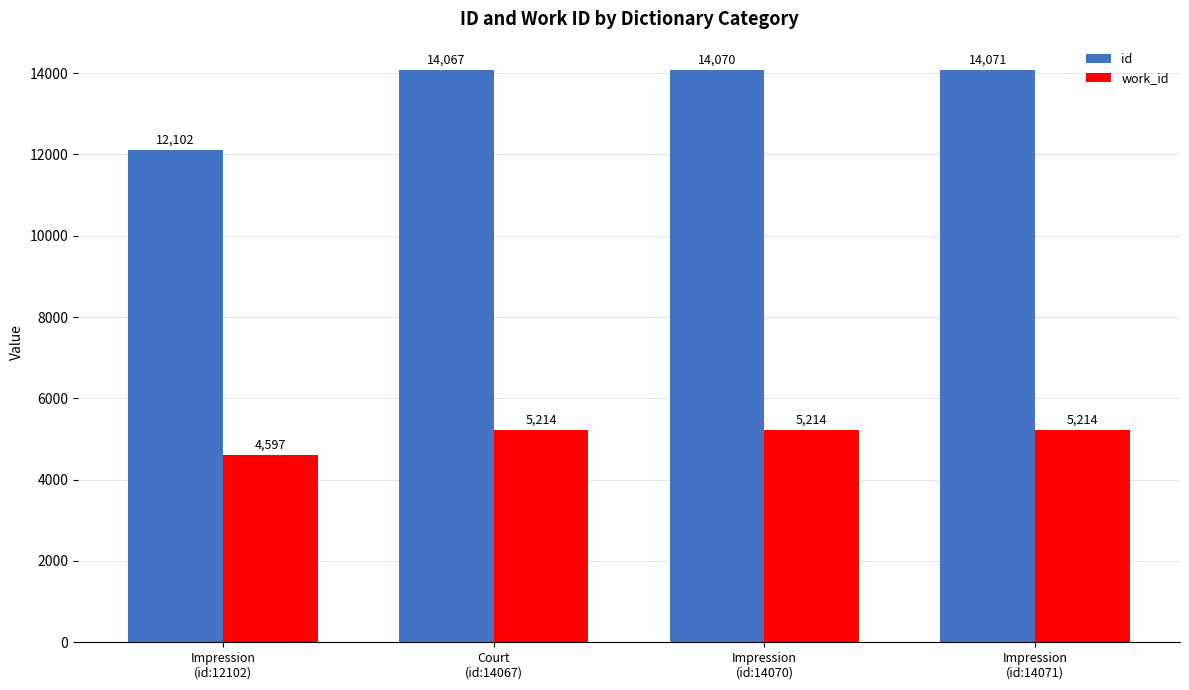

Which series has the largest total across all categories?

id